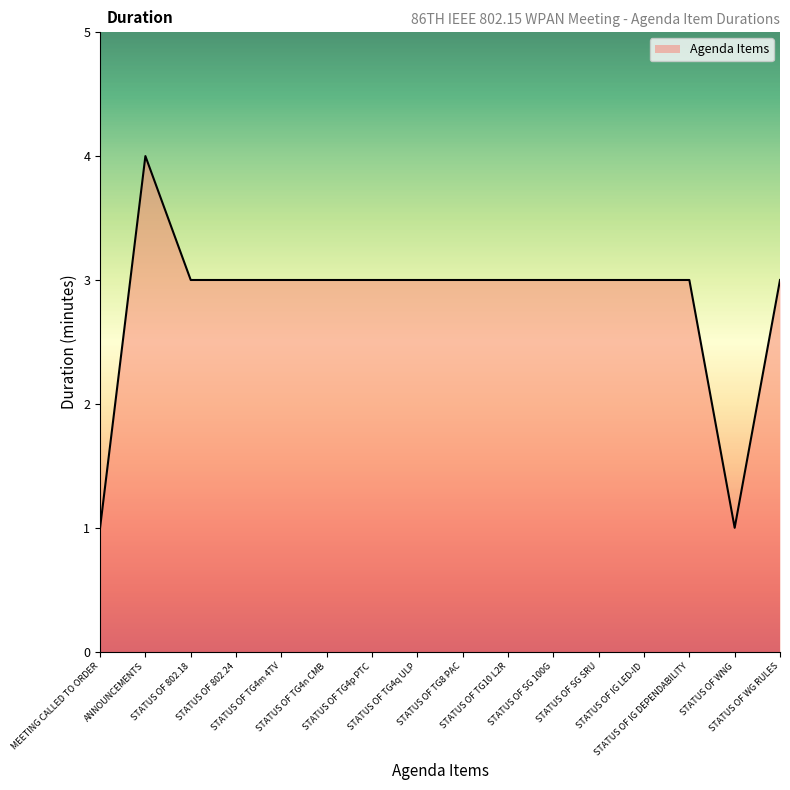

What is the maximum value shown in the chart?

4